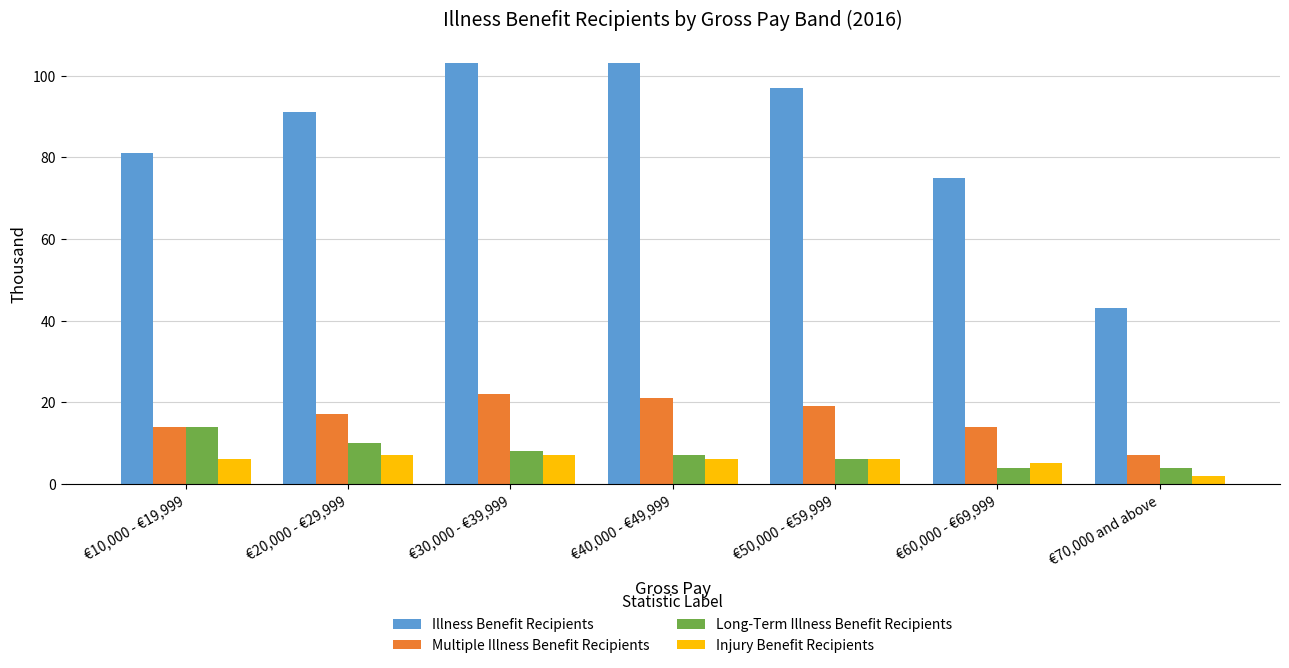

Is the value of Multiple Illness Benefit Recipients at €20,000 - €29,999 greater than the value of Injury Benefit Recipients at €20,000 - €29,999?

Yes